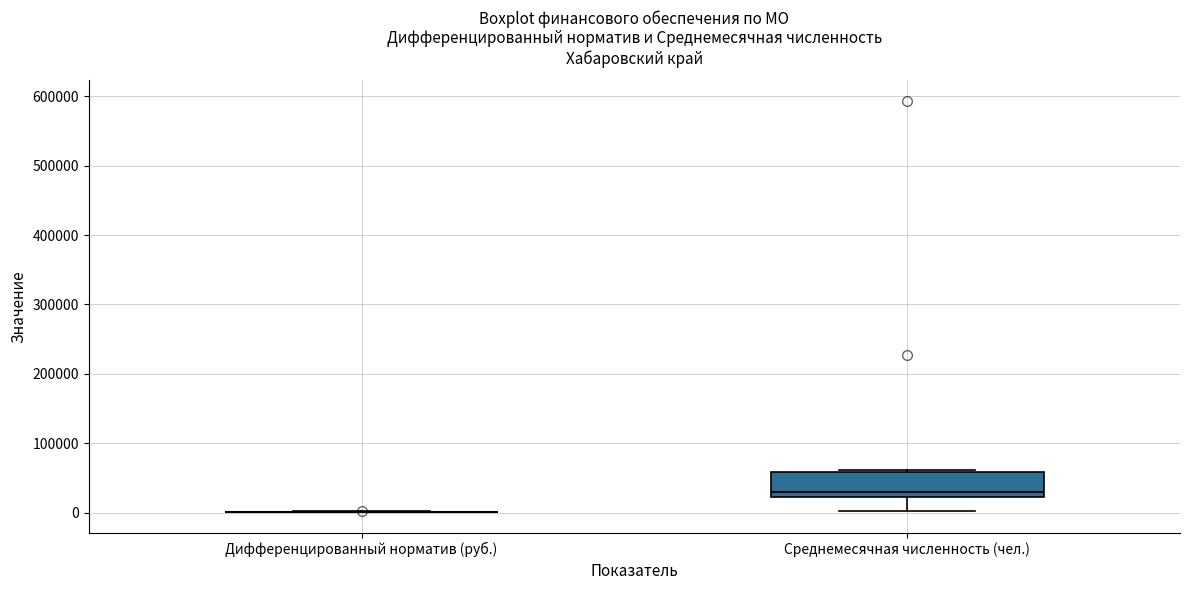

Reading left to right, transcribe this box plot: for each box, give where its median line is, the range the box spans, and where its two whiskers end, as read against the y-axis. The values are not printed on the chart, so give them approximately, as read against the axis.

Дифференцированный норматив (руб.): box collapsed to a line at 0, whiskers 0 to 0
Среднемесячная численность (чел.): median 30000, box 20000 to 60000, whiskers 0 to 60000